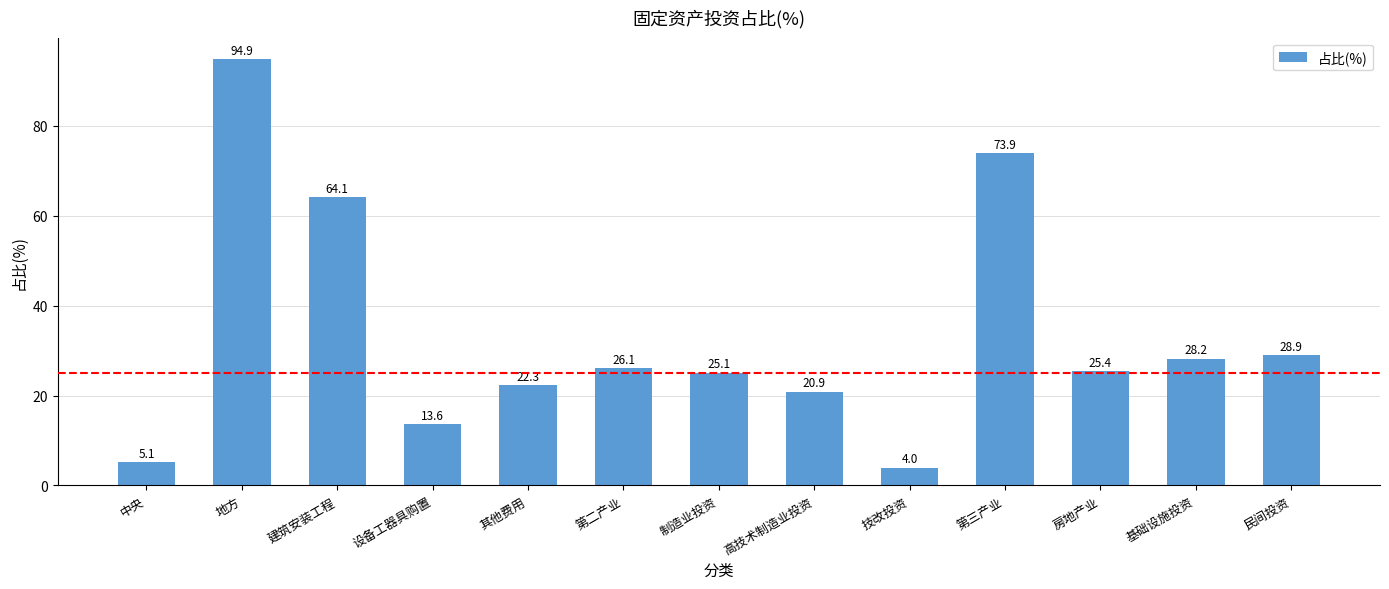

What is the sum of the values at 基础设施投资 and 第二产业?

54.4